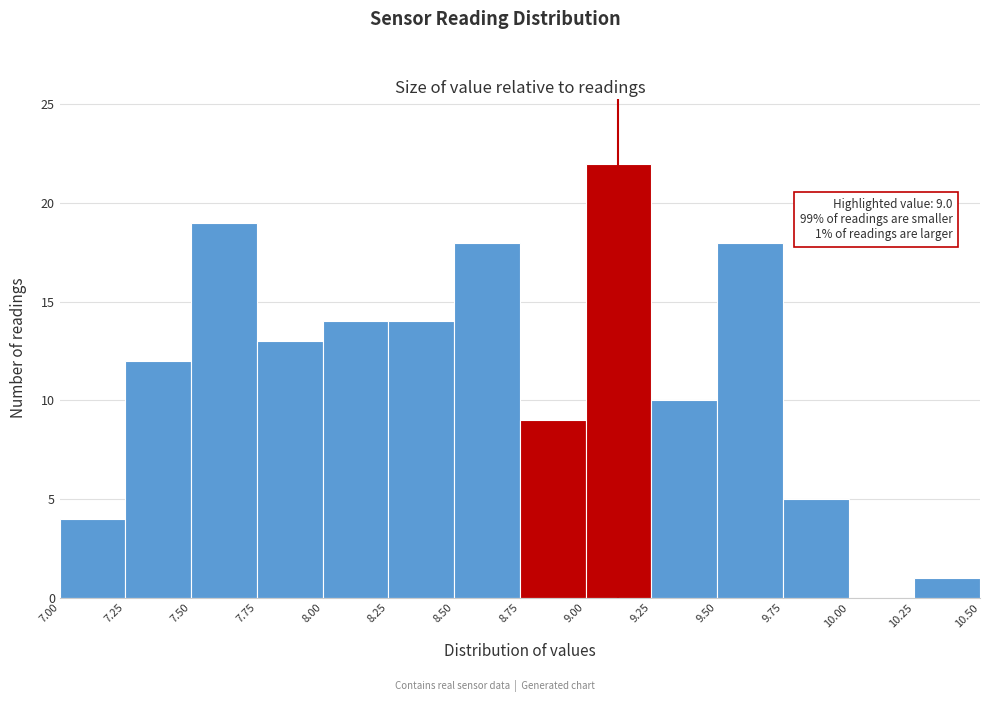

Which range on the x-axis has the tallest bar?

9.00 to 9.25